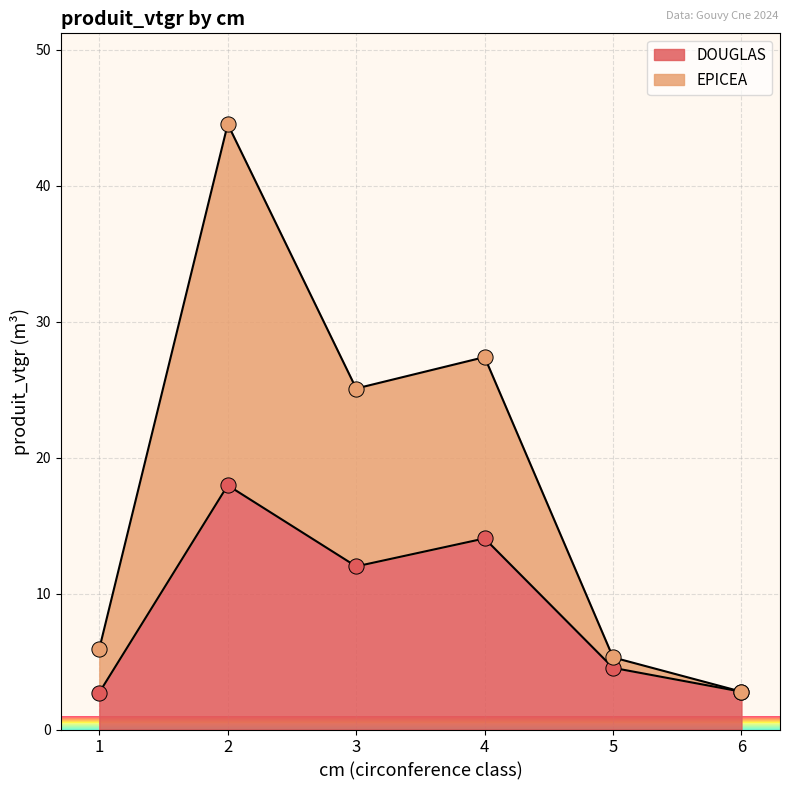

The DOUGLAS series shows 17.2 at 3. True or false?

False